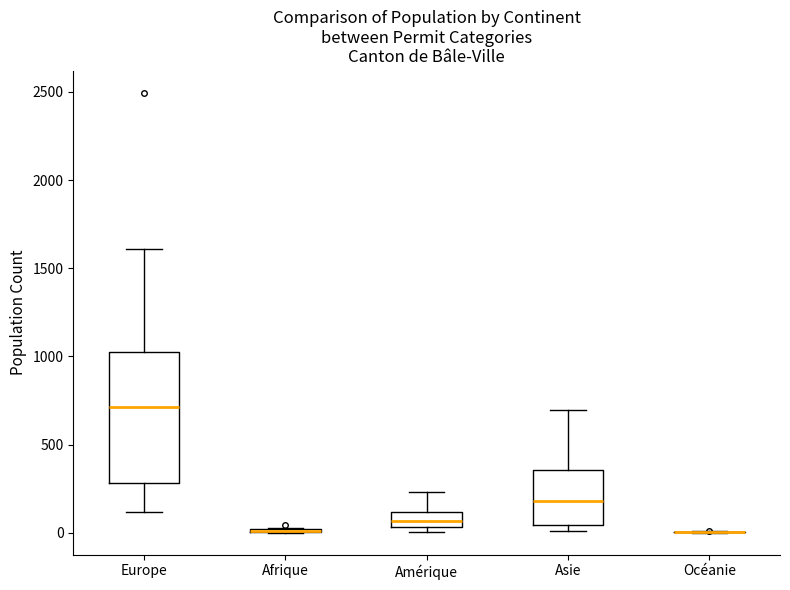

Comparing the boxes themselves (not the whiskers), which one is the tallest?

Europe